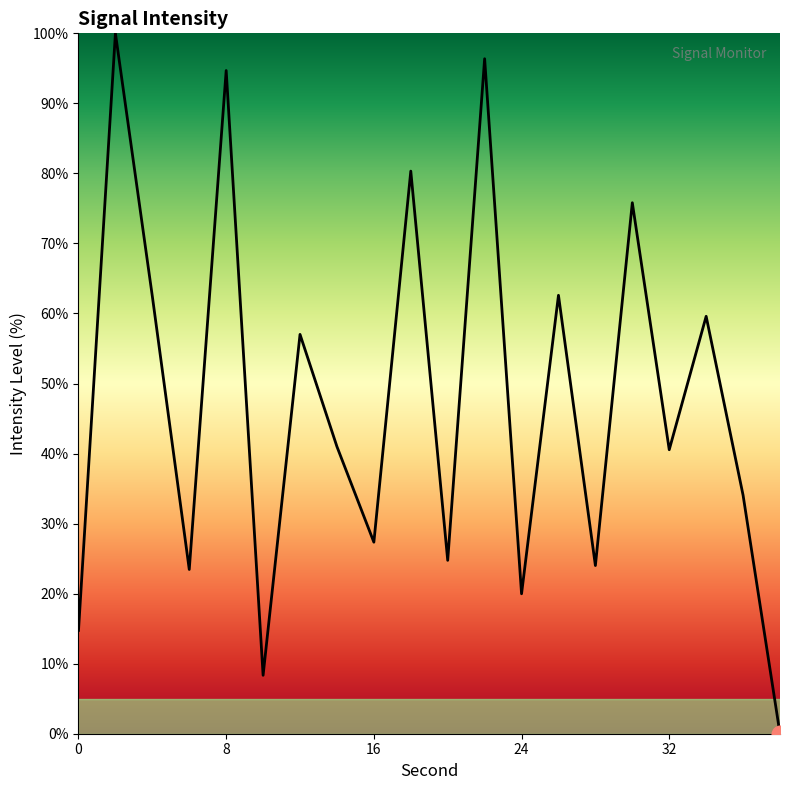

What is the greatest value displayed?

100.0